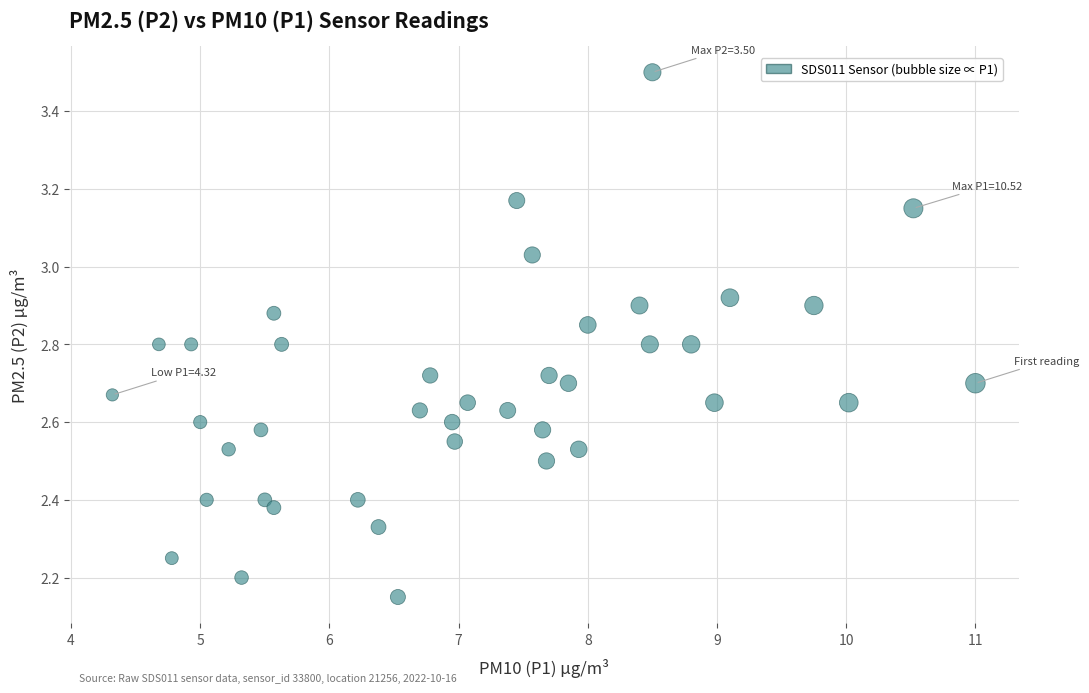

What is the range of X values (max minus min)?

6.7